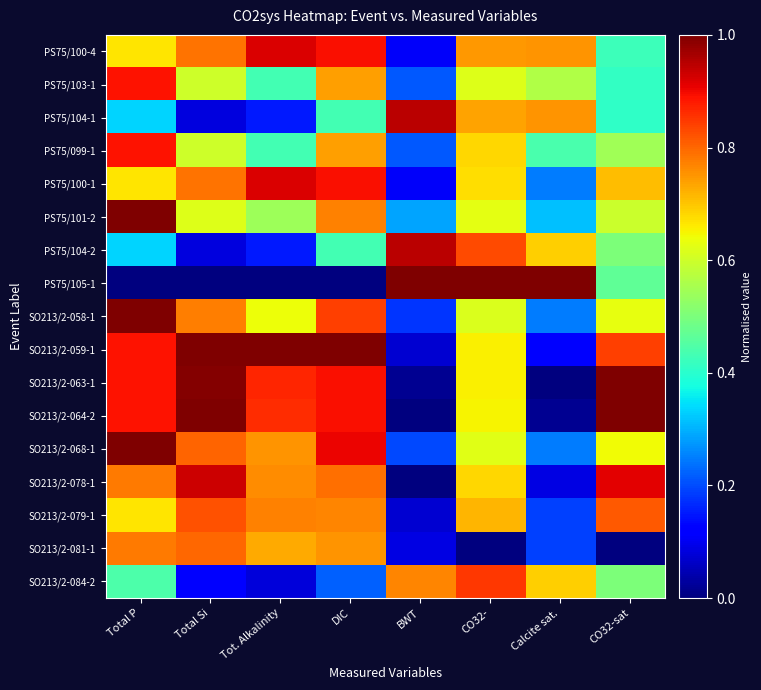

Between Total P and BWT, which series saw the biggest shift?

PS75/105-1